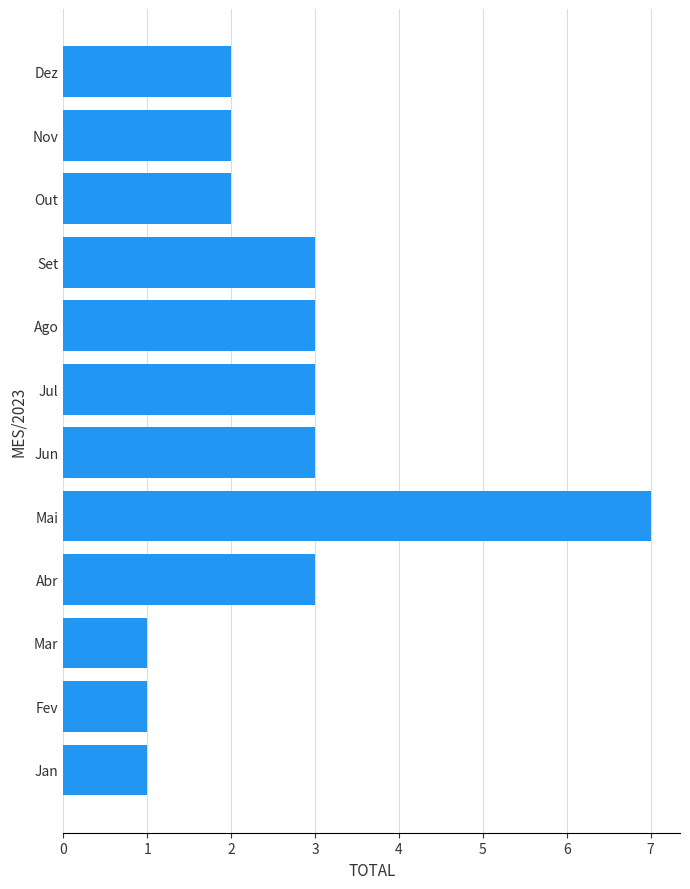

Which category has the highest value across all series?

Mai